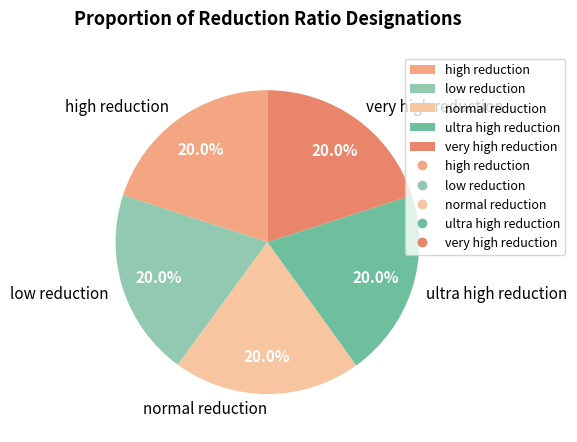

True or false: ultra high reduction accounts for 20% of the total.

True